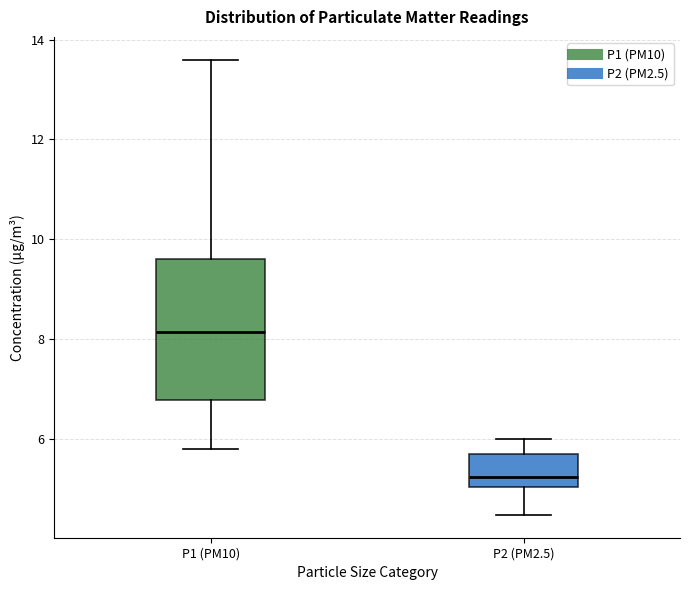

Which box's median line is the highest?

P1 (PM10)